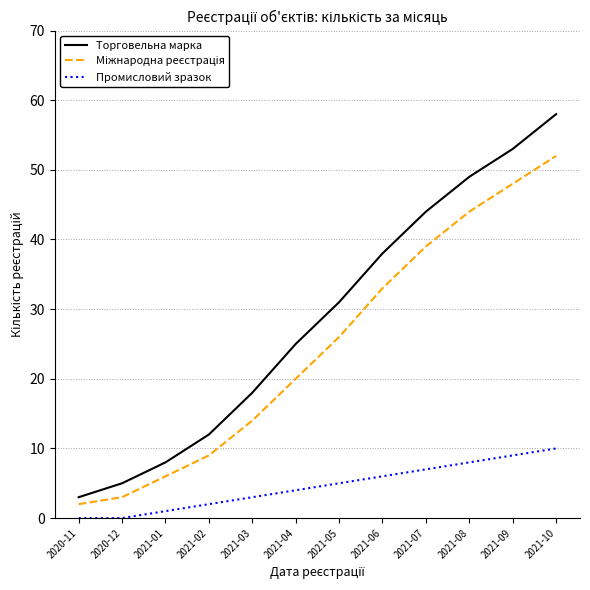

How many Промисловий зразок values are between 2 and 8?

7